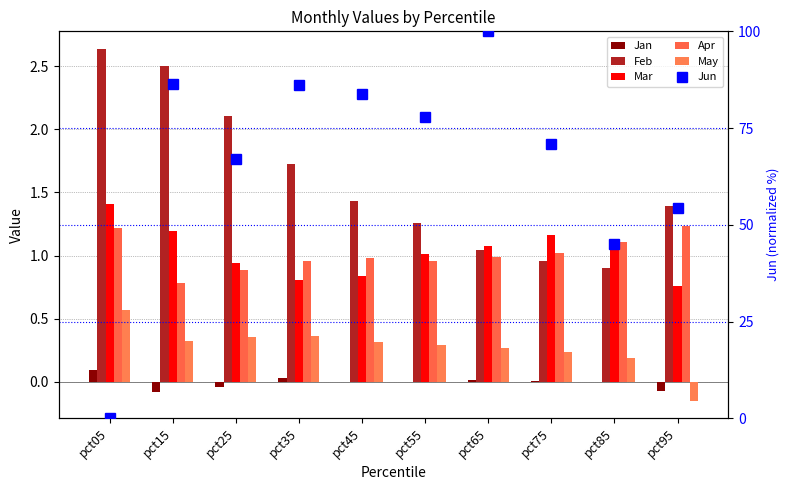

Which series has the widest spread of values?

Jun